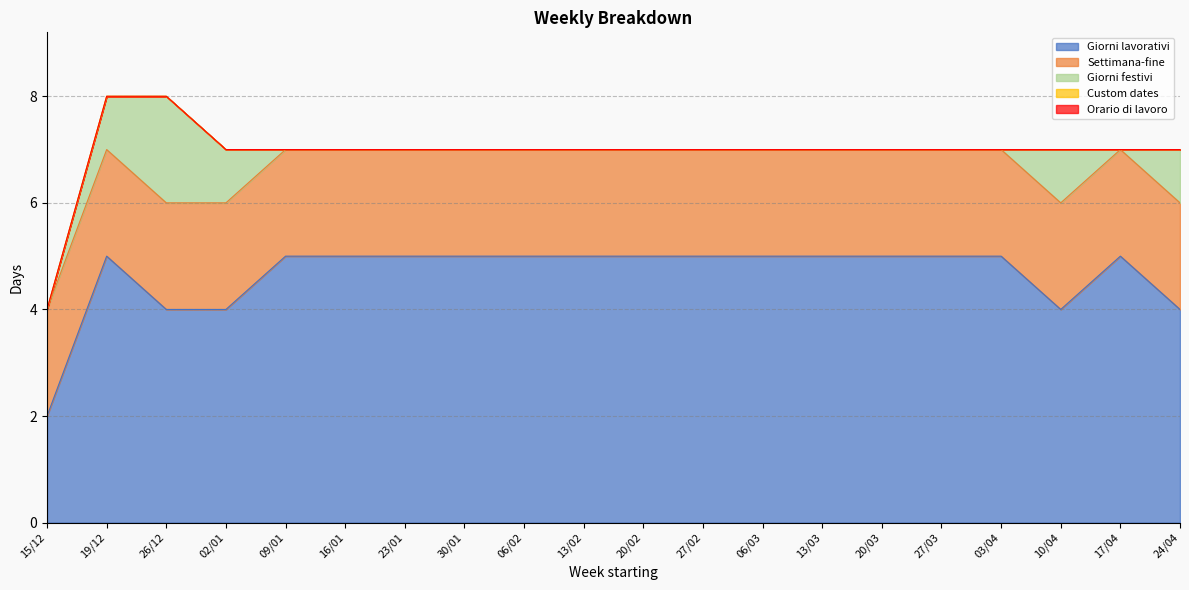

In Giorni lavorativi, how many points are lower than both neighbors (excluding endpoints)?

1